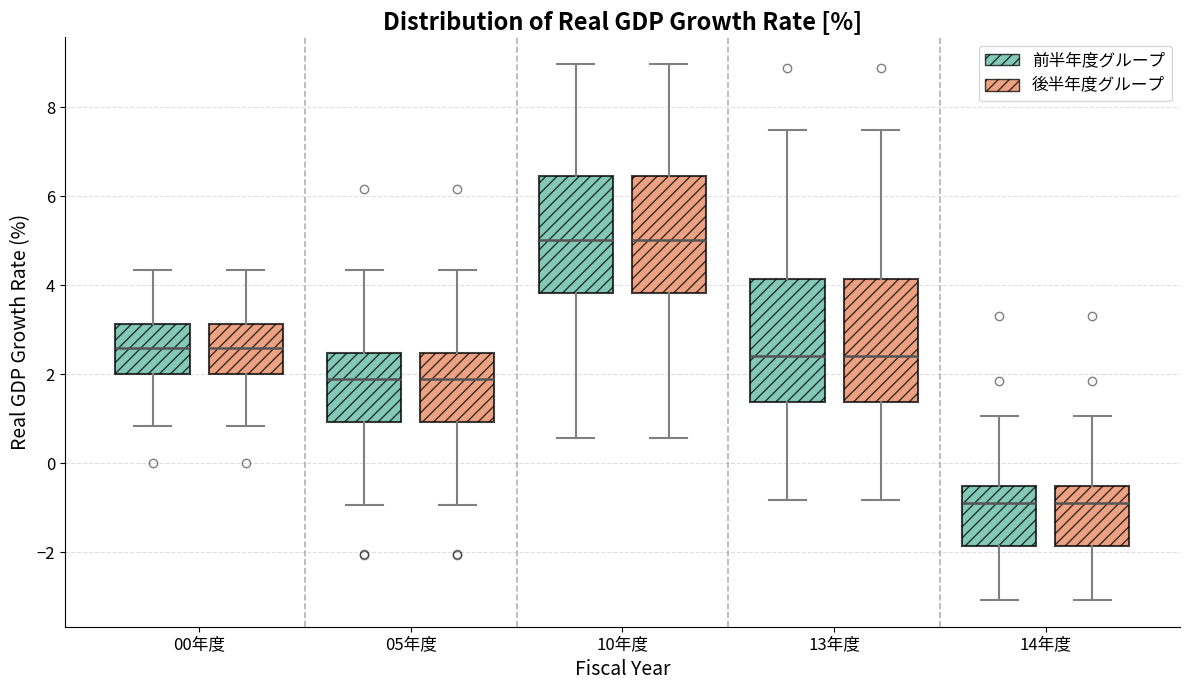

Reading left to right, transcribe this box plot: for each box, give where its median line is, the range the box spans, and where its two whiskers end, as read against the y-axis. The values are not printed on the chart, so give them approximately, as read against the axis.

00年度 (前半年度グループ): median 2.6, box 2.0 to 3.2, whiskers 0.8 to 4.4
00年度 (後半年度グループ): median 2.6, box 2.0 to 3.2, whiskers 0.8 to 4.4
05年度 (前半年度グループ): median 1.8, box 1.0 to 2.4, whiskers -1.0 to 4.4
05年度 (後半年度グループ): median 1.8, box 1.0 to 2.4, whiskers -1.0 to 4.4
10年度 (前半年度グループ): median 5.0, box 3.8 to 6.4, whiskers 0.6 to 9.0
10年度 (後半年度グループ): median 5.0, box 3.8 to 6.4, whiskers 0.6 to 9.0
13年度 (前半年度グループ): median 2.4, box 1.4 to 4.2, whiskers -0.8 to 7.4
13年度 (後半年度グループ): median 2.4, box 1.4 to 4.2, whiskers -0.8 to 7.4
14年度 (前半年度グループ): median -0.8, box -1.8 to -0.6, whiskers -3.0 to 1.0
14年度 (後半年度グループ): median -0.8, box -1.8 to -0.6, whiskers -3.0 to 1.0